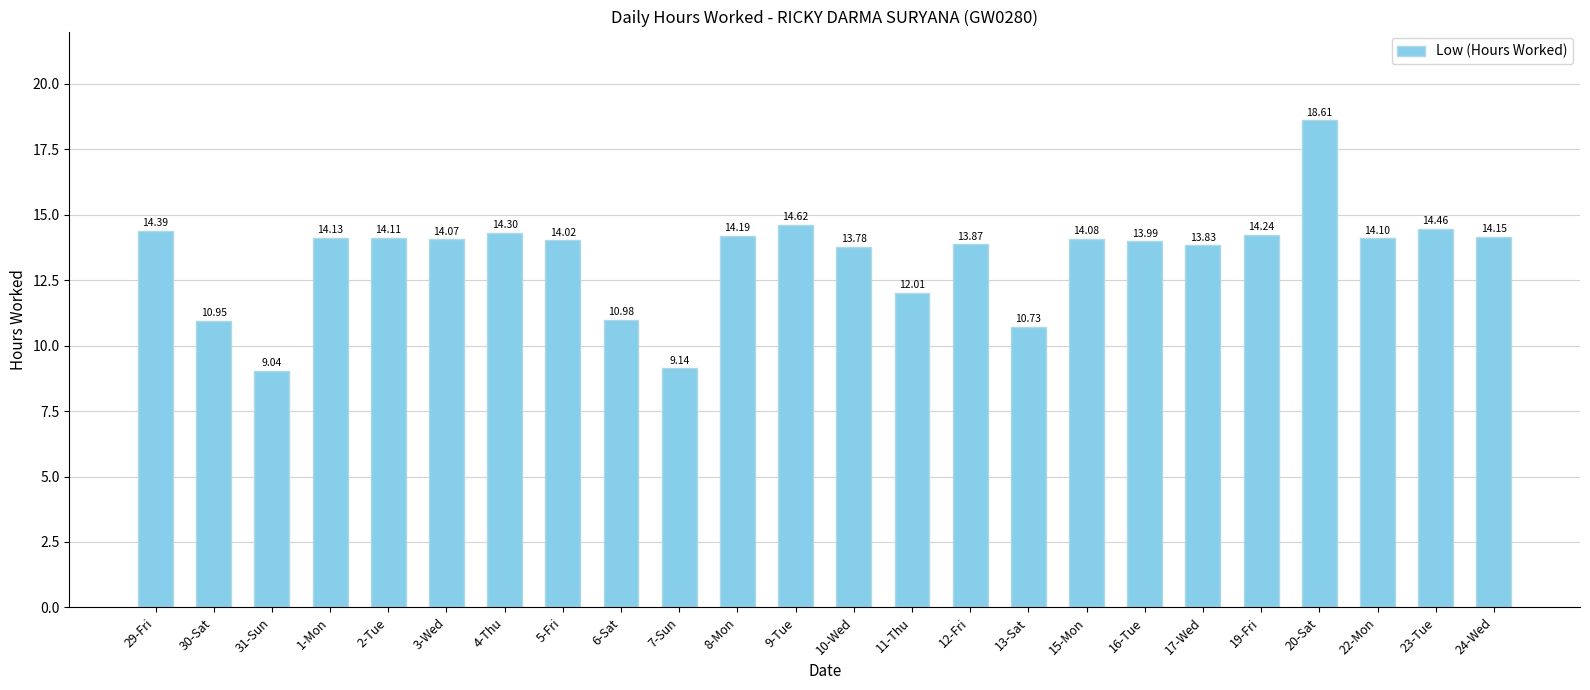

Rank the categories by value from lowest to highest.

31-Sun, 7-Sun, 13-Sat, 30-Sat, 6-Sat, 11-Thu, 10-Wed, 17-Wed, 12-Fri, 16-Tue, 5-Fri, 3-Wed, 15-Mon, 22-Mon, 2-Tue, 1-Mon, 24-Wed, 8-Mon, 19-Fri, 4-Thu, 29-Fri, 23-Tue, 9-Tue, 20-Sat